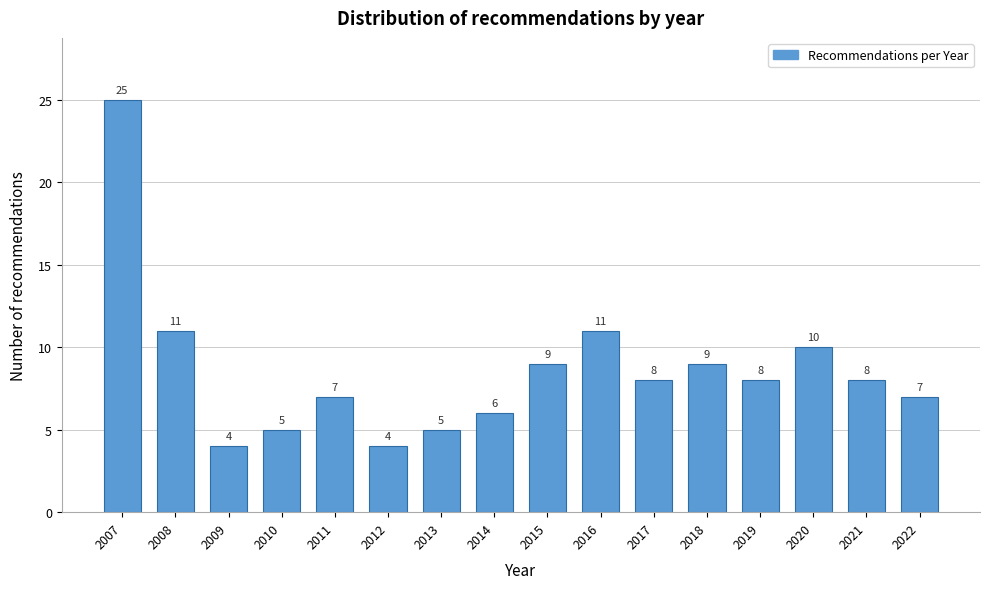

Reading right to left, extract all data points from this chart.

7	8	10	8	9	8	11	9	6	5	4	7	5	4	11	25